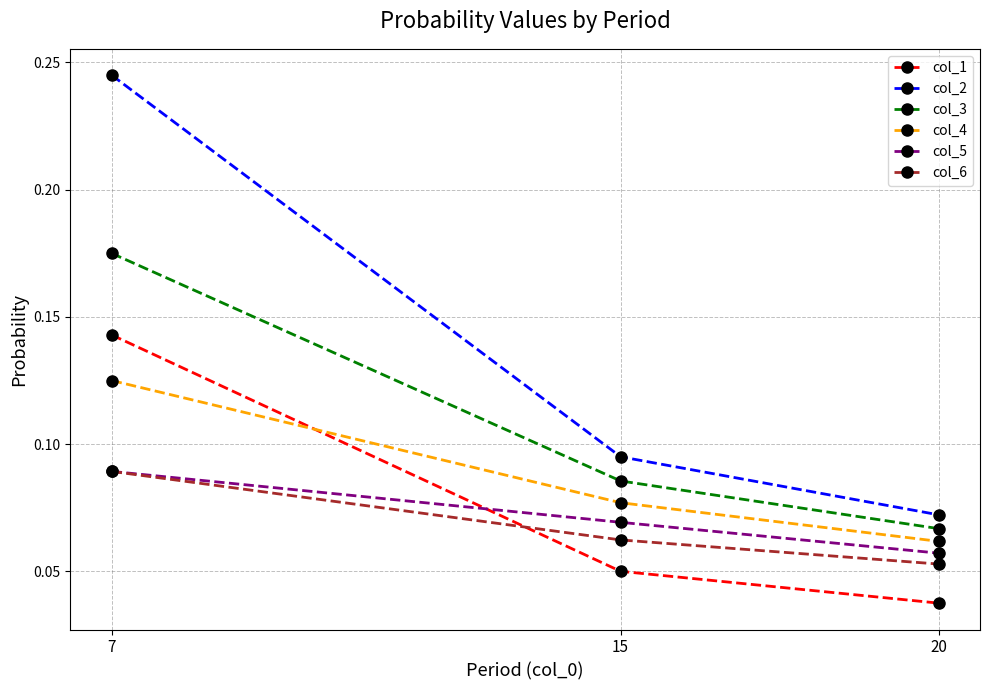

Which series changed the most between 7 and 20?

col_2